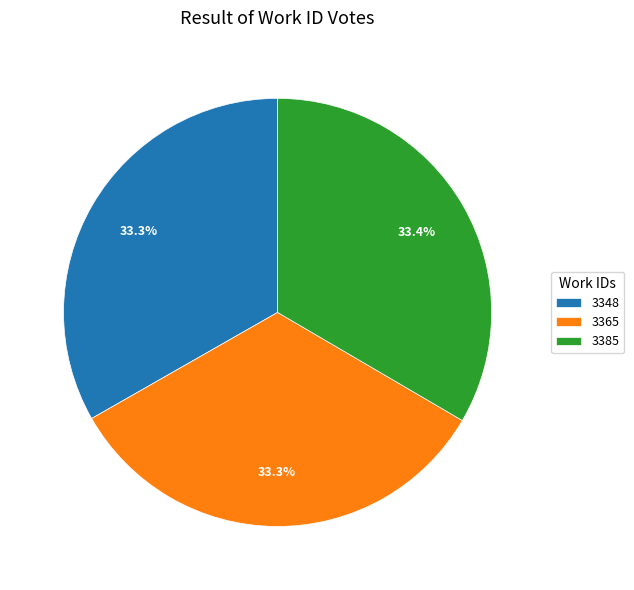

Is it true that 3365 is 19% of the pie?

False